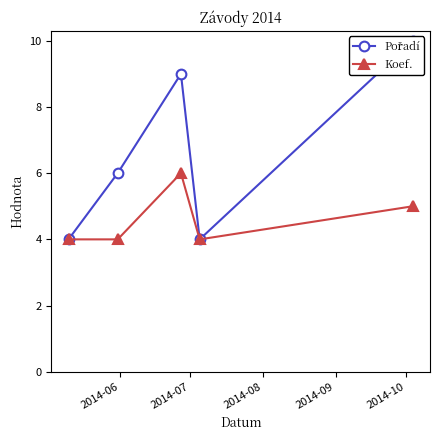

What is the minimum value for Koef.?

4